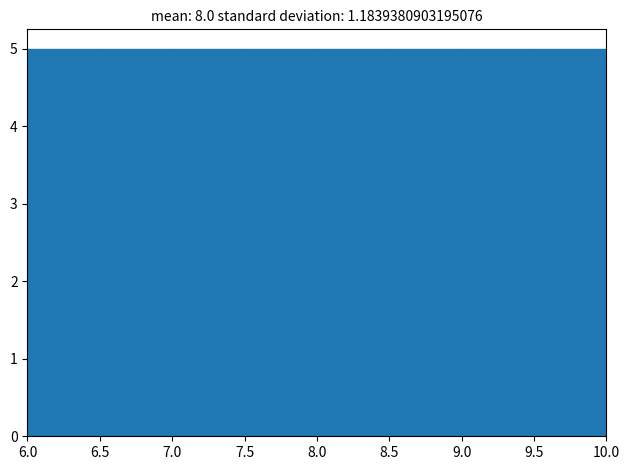

Reading left to right, transcribe this chart: for each bar, give the range it covers on the x-axis and its height. The values are not printed on the chart, so give them approximately, as read against the axis.

6.0 to 6.5: 5
6.5 to 7.0: 5
7.0 to 7.5: 5
7.5 to 8.0: 5
8.0 to 8.5: 5
8.5 to 9.0: 5
9.0 to 9.5: 5
9.5 to 10.0: 5